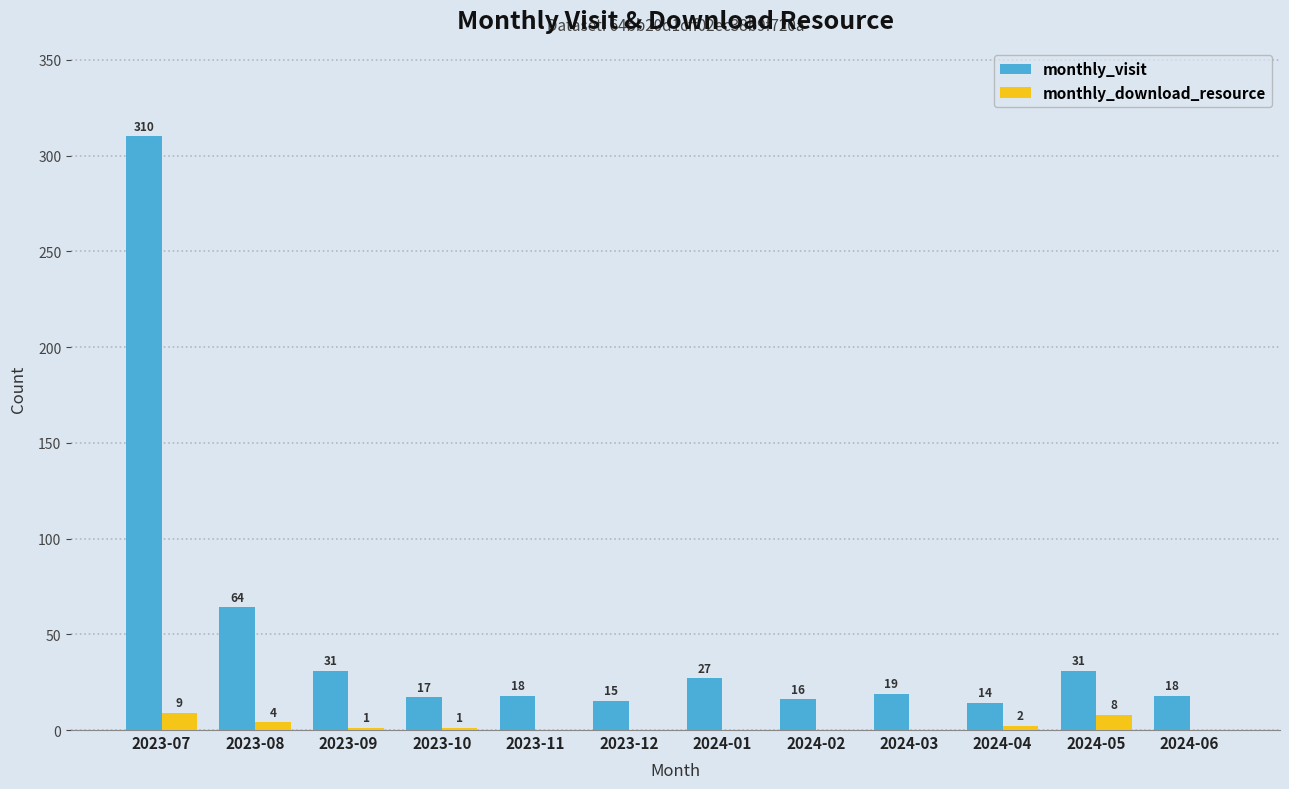

Which category has the highest value across all series?

2023-07